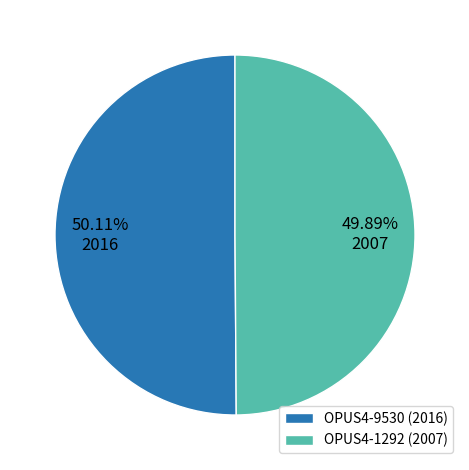

Approximately how many times larger is the value at OPUS4-9530 (2016) compared to OPUS4-1292 (2007)?

1.0